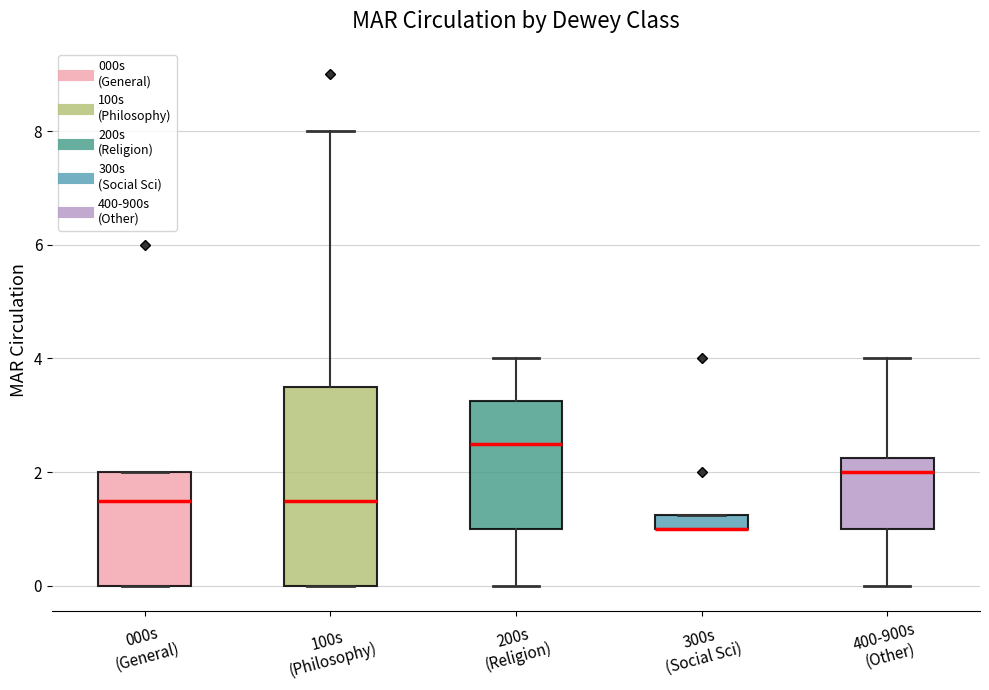

Which box is the tallest, from its lower edge to its upper edge?

100s (Philosophy)